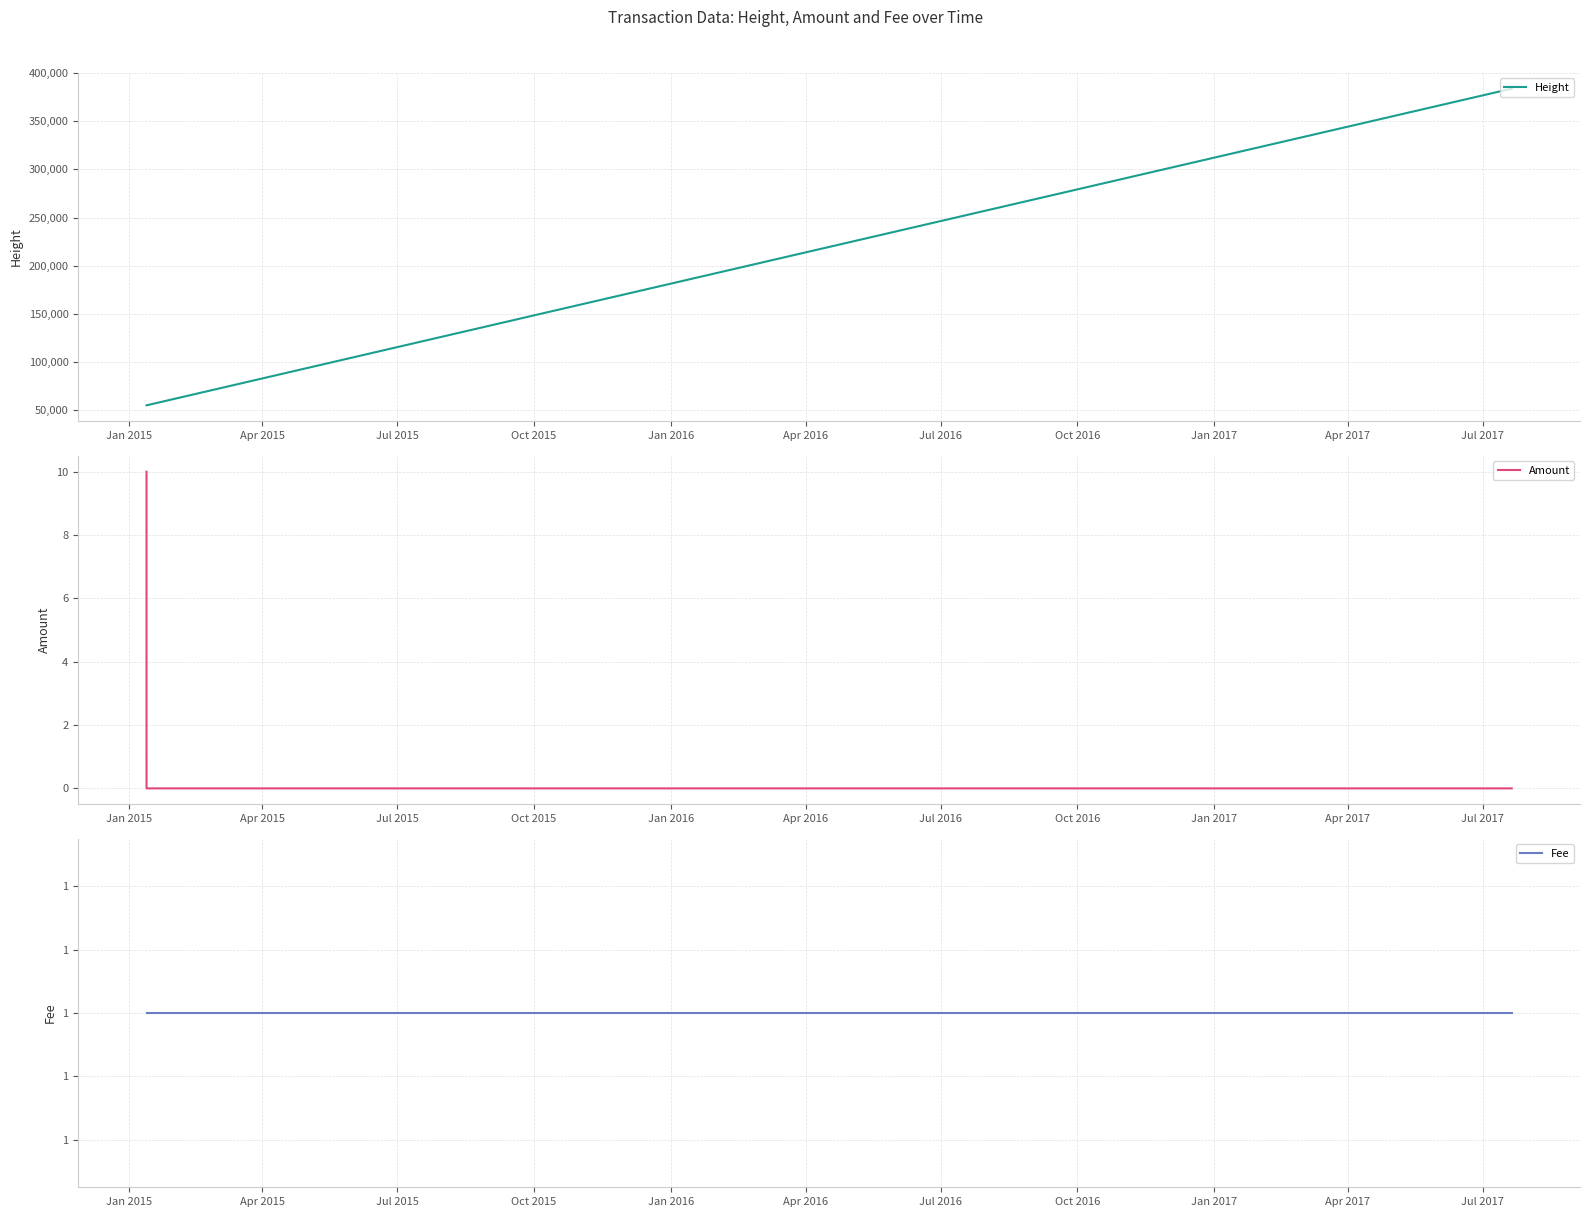

How many Amount values are between 0 and 1?

4